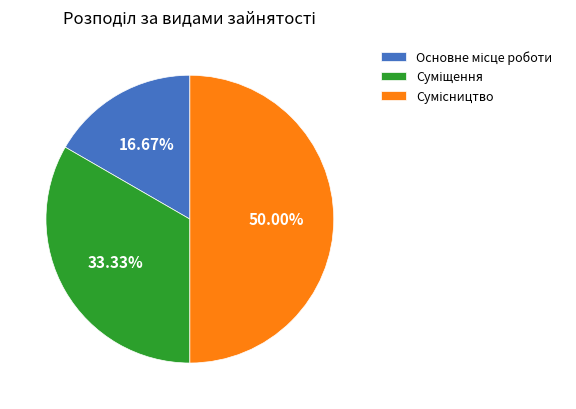

Is it true that Основне місце роботи is 17% of the pie?

True